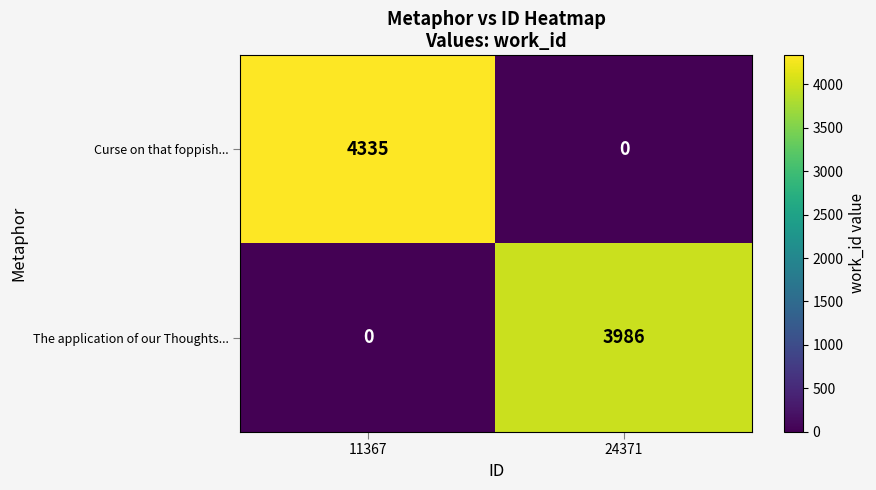

Which series changed the most between 11367 and 24371?

Curse on that foppish...